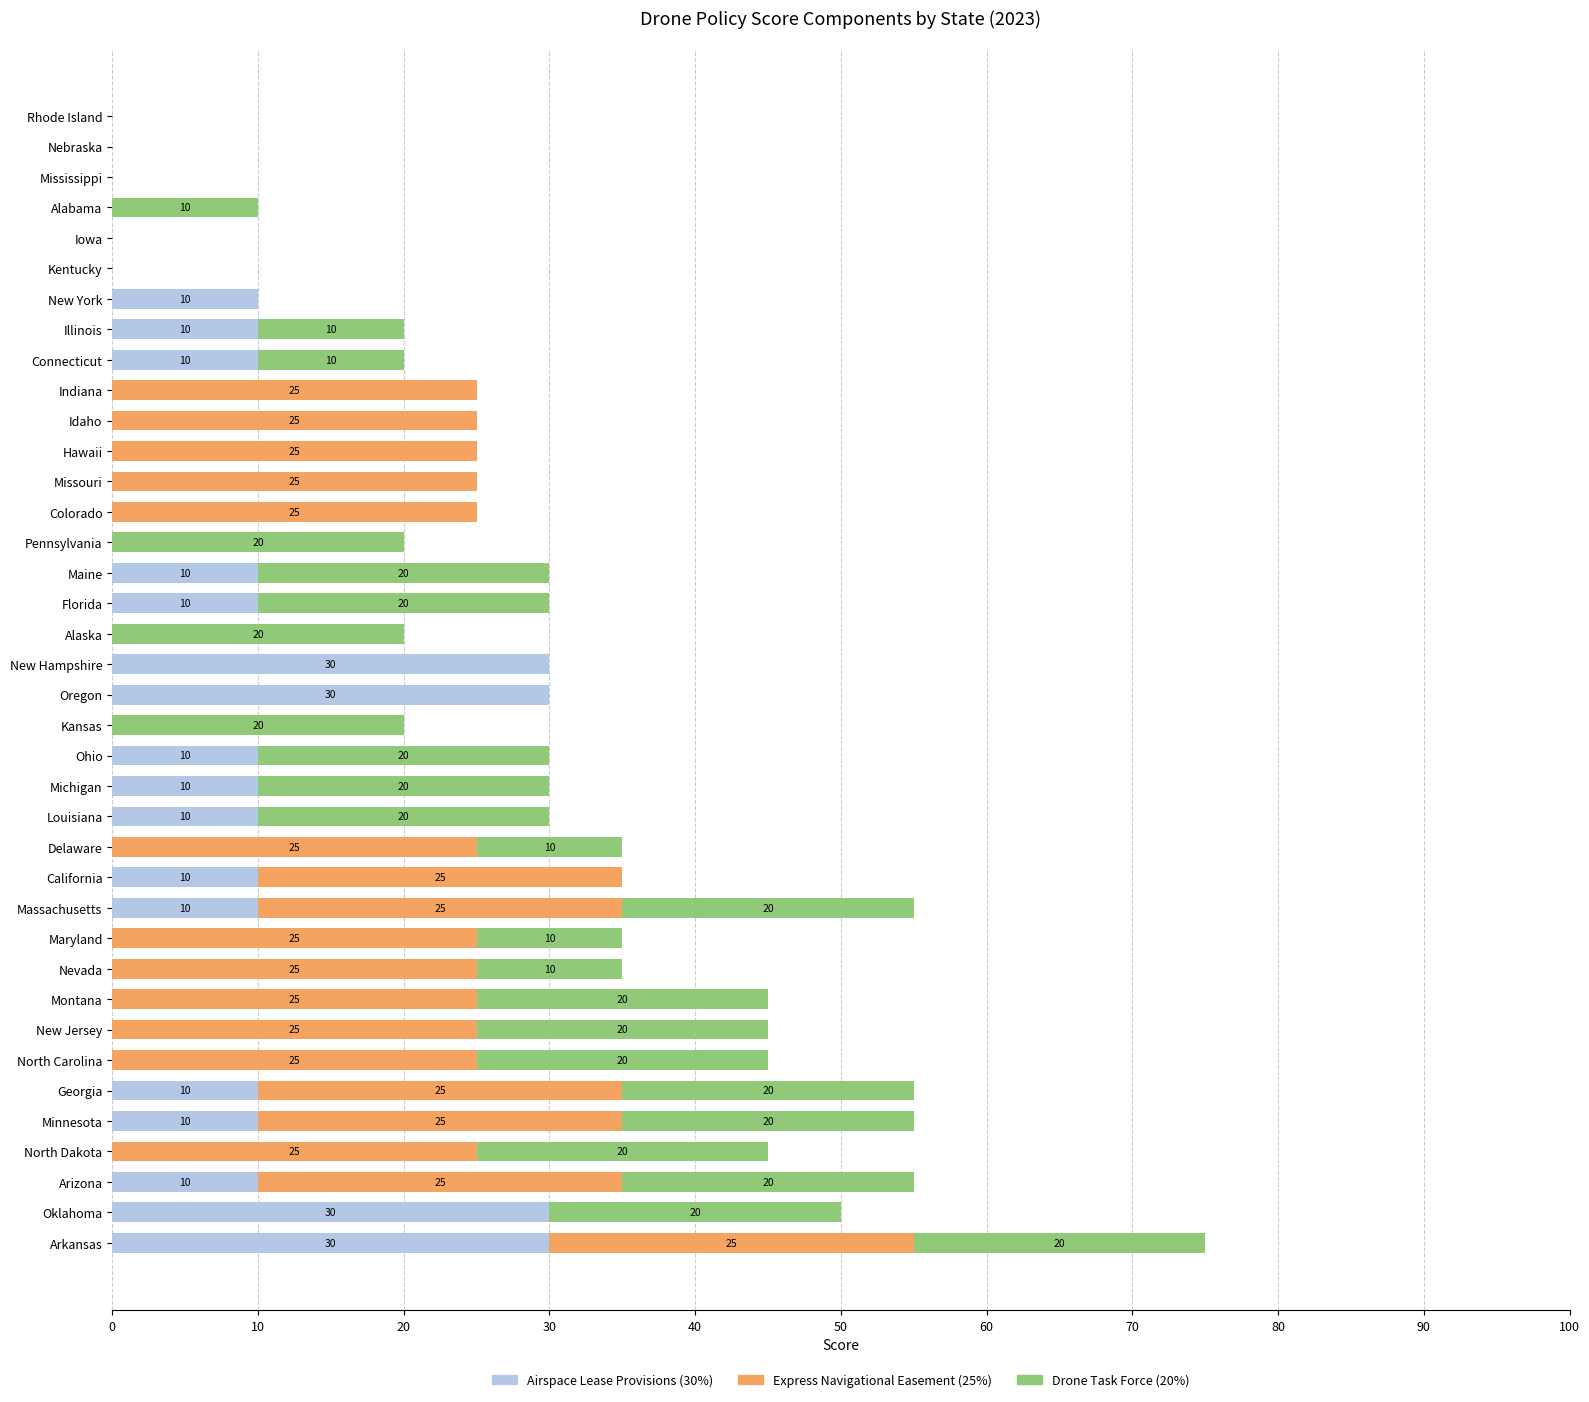

At which category is the sum across all series the highest?

Arkansas